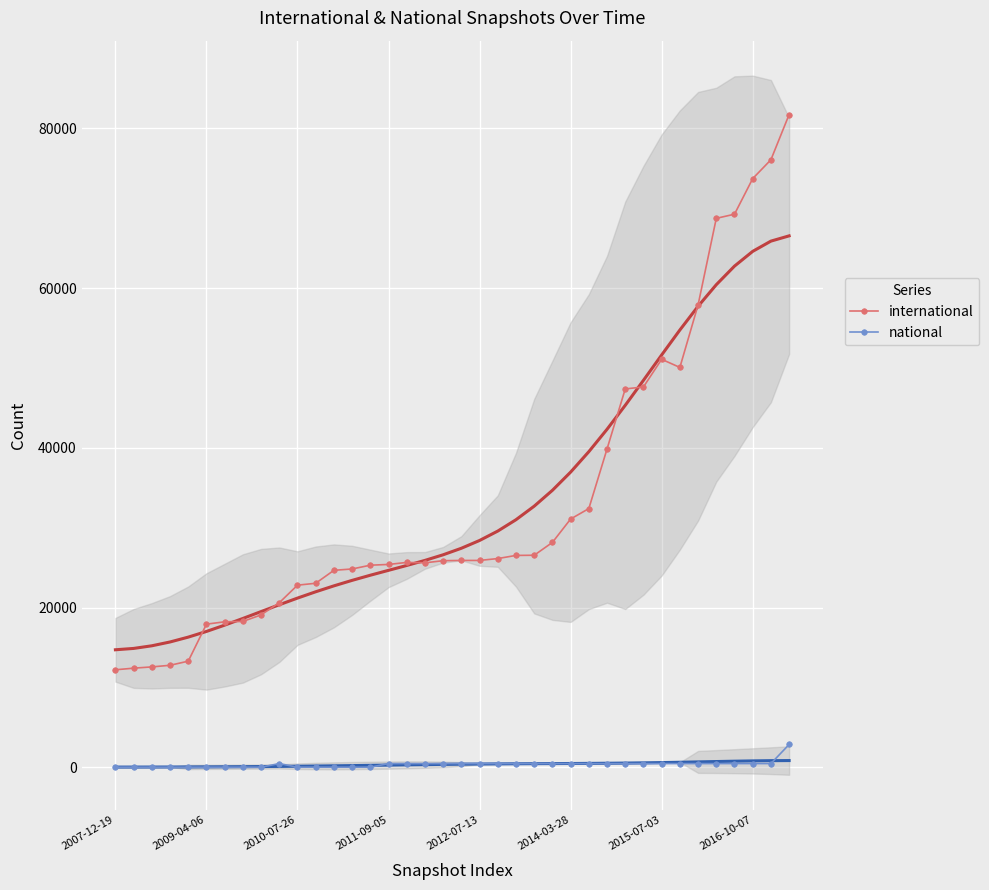

What is the maximum value shown in the chart?

81744